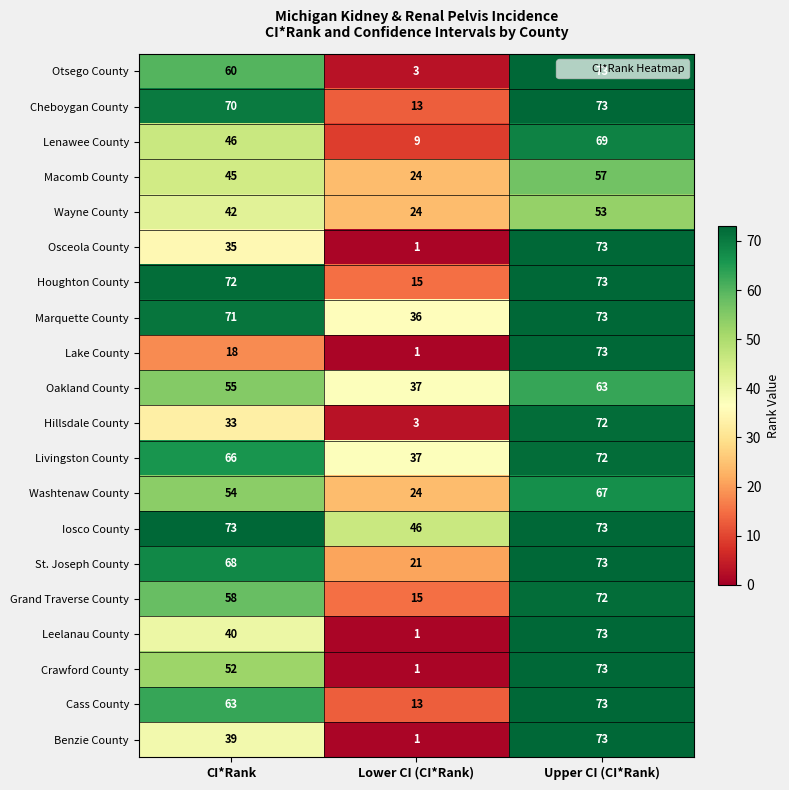

How many categories are shown in the chart?

3